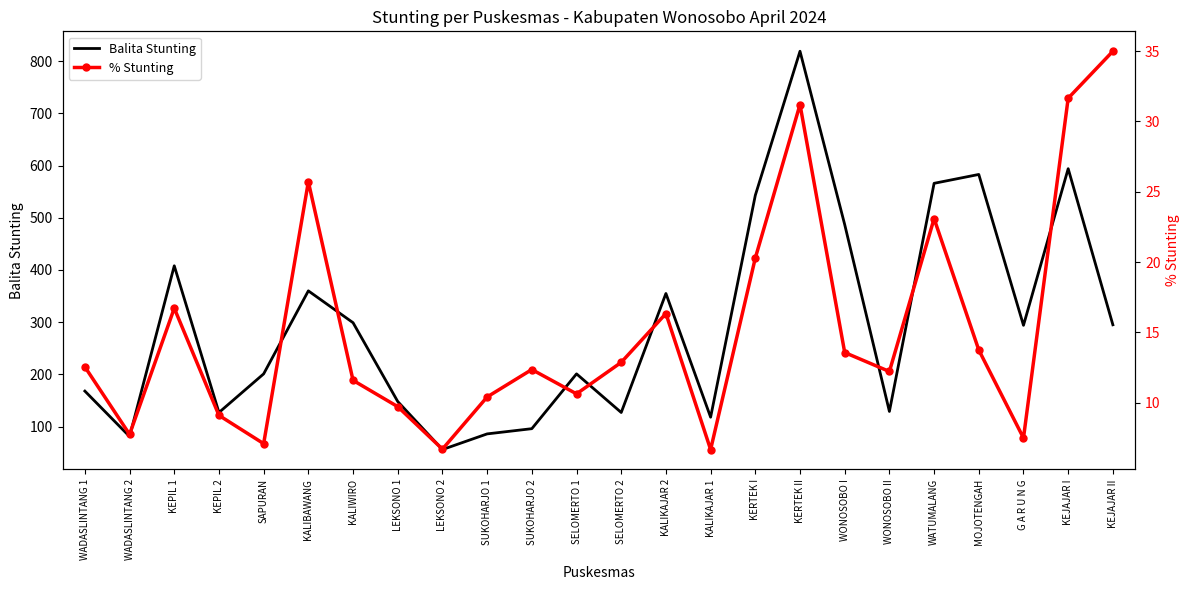

What is the total value across all series at KEPIL 2?

136.1